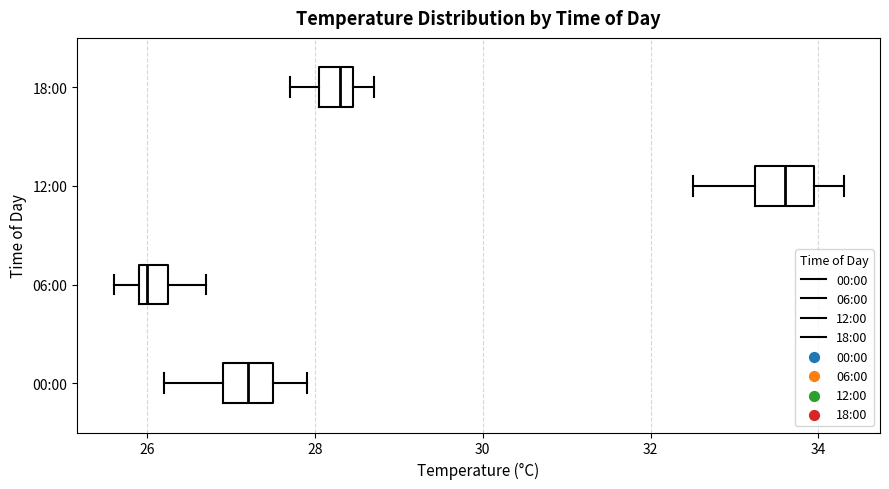

Reading bottom to top, transcribe this box plot: for each box, give where its median line is, the range the box spans, and where its two whiskers end, as read against the x-axis. The values are not printed on the chart, so give them approximately, as read against the axis.

00:00: median 27.2, box 27.0 to 27.6, whiskers 26.2 to 28.0
06:00: median 26.0 (just right of the box's left edge), box 26.0 to 26.2, whiskers 25.6 to 26.8
12:00: median 33.6, box 33.2 to 34.0, whiskers 32.6 to 34.4
18:00: median 28.4 (inside the box), box 28.0 to 28.4, whiskers 27.8 to 28.8